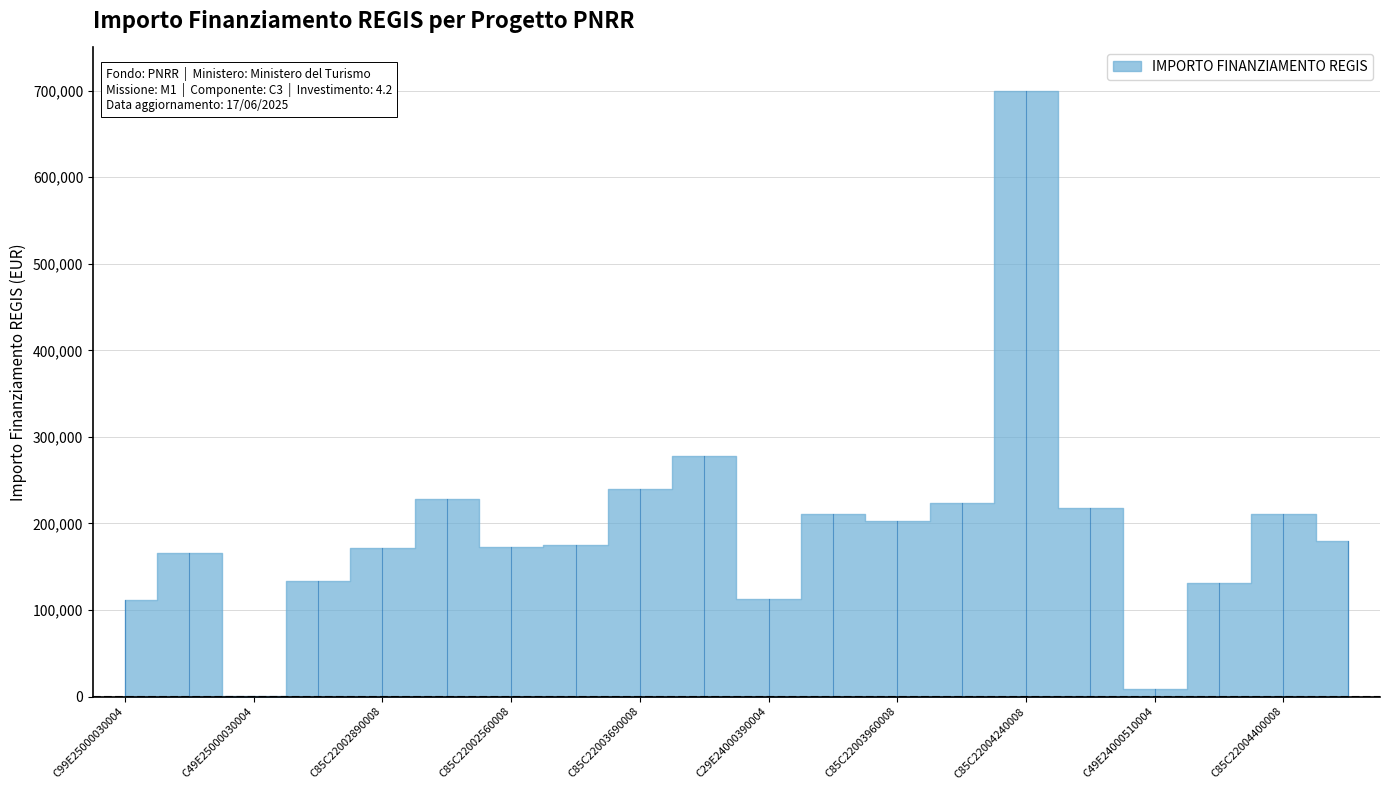

Where does the data first go above 179420?

C85C22003700008